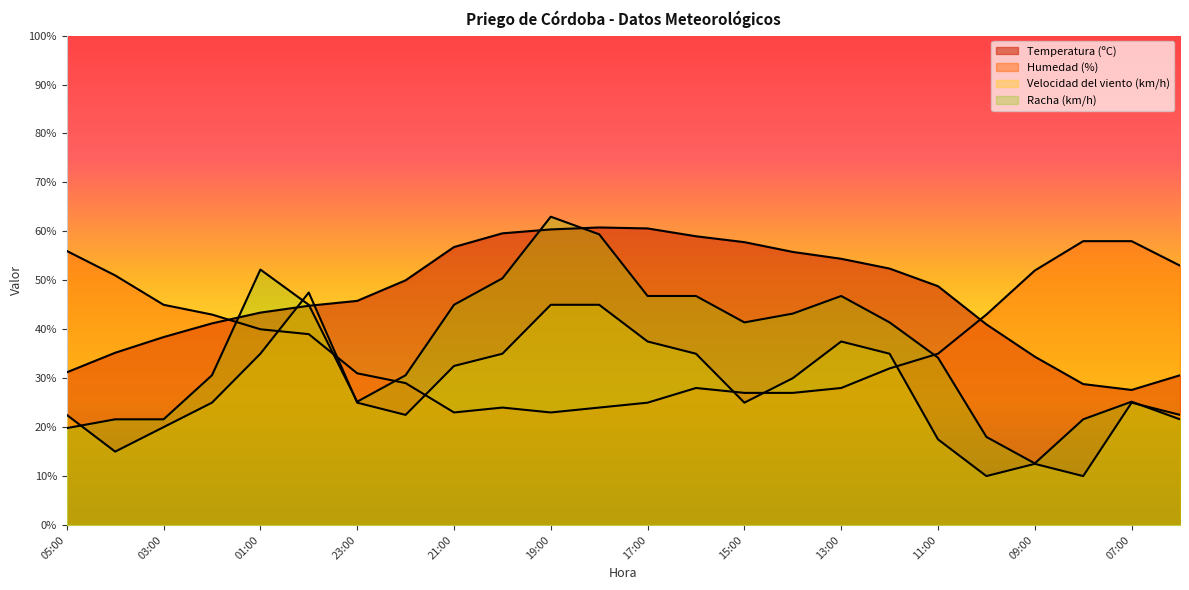

At which label is Humedad (%) closest to 40?

01:00